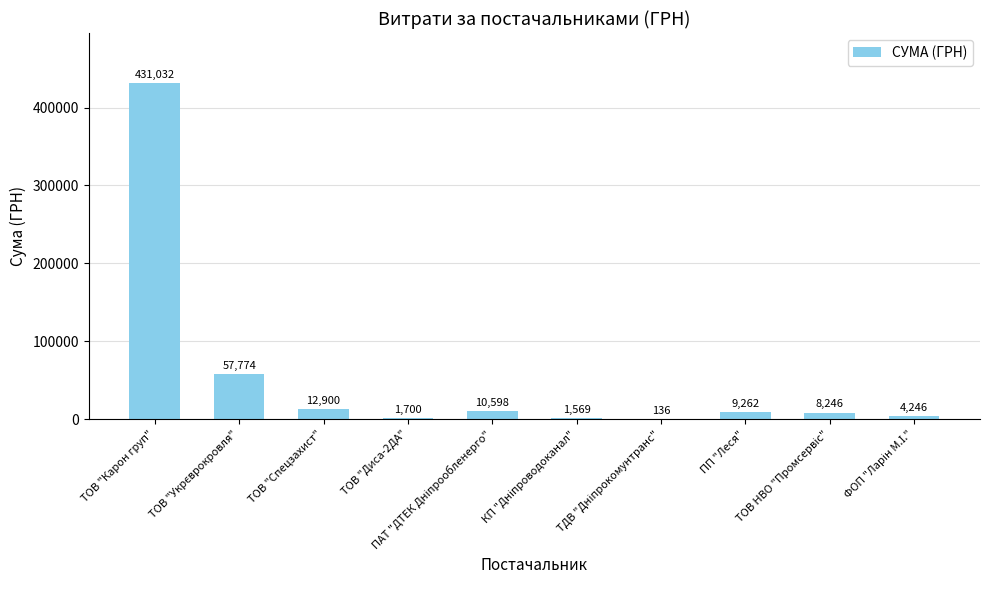

Count the number of values greater than 9261.

5